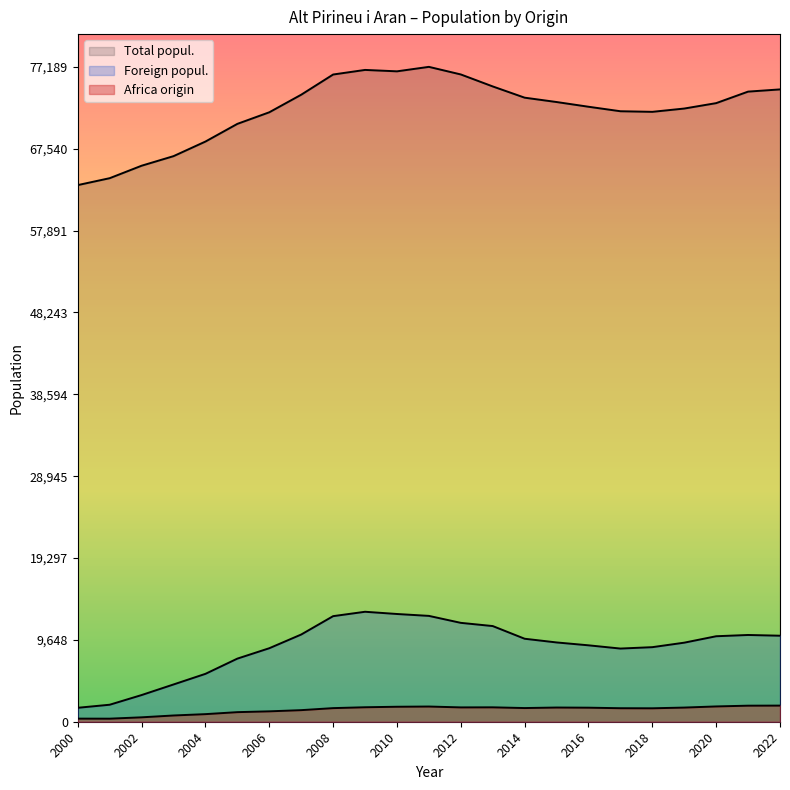

Between 2014 and 2007, which is larger?

2007